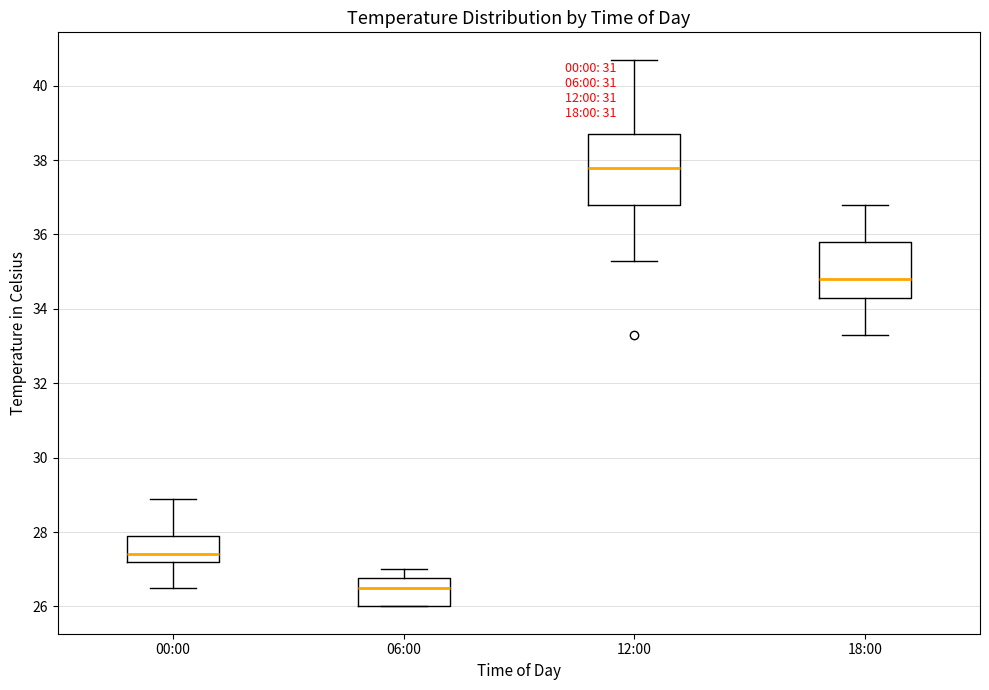

Where is the upper edge of the box for 12:00 on the y-axis? The values are not printed on the chart, so give them approximately, as read against the axis.

38.8